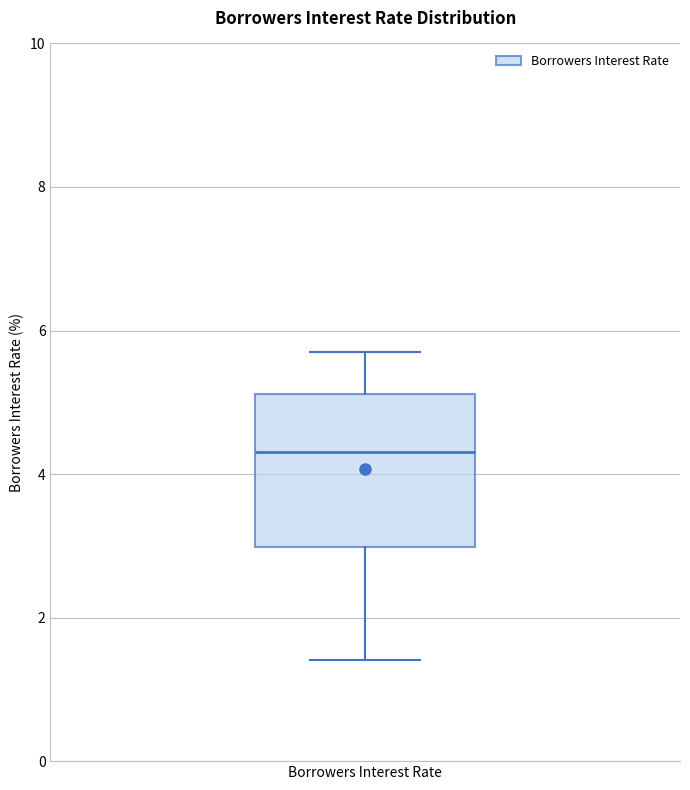

Read this box plot against the y-axis: the position of the median line, the range covered by the box, and the ends of both whiskers. The values are not printed on the chart, so give them approximately, as read against the axis.

median 4.4, box 3.0 to 5.2, whiskers 1.4 to 5.8